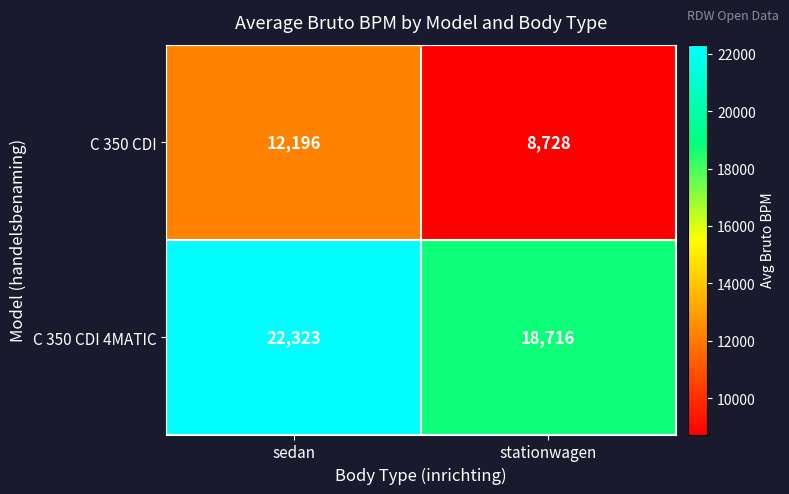

True or false: C 350 CDI has a value of 20997 at sedan.

False